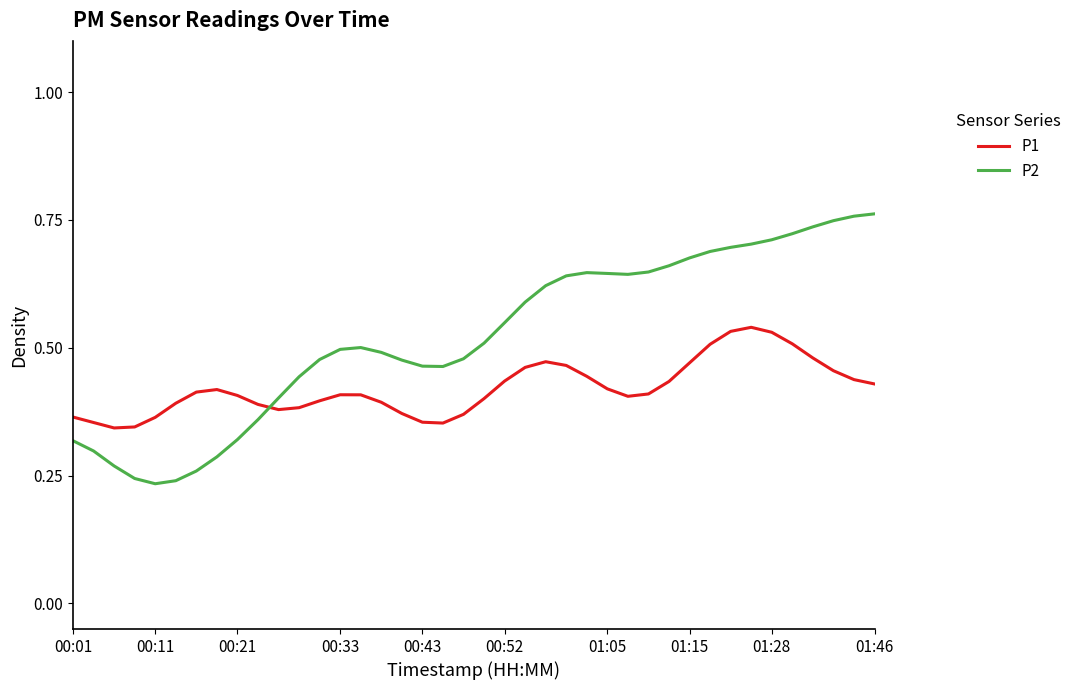

True or false: P2 has more than 1 points higher than both neighbors.

True